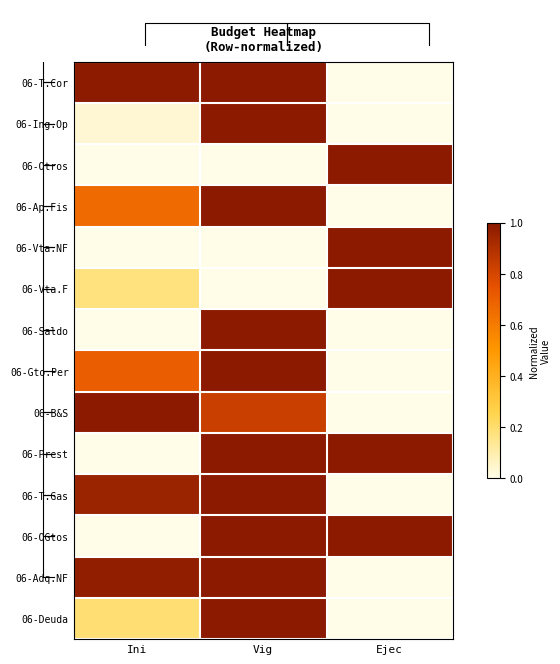

The 06-Ap.Fis series shows 0.4 at Ini. True or false?

False